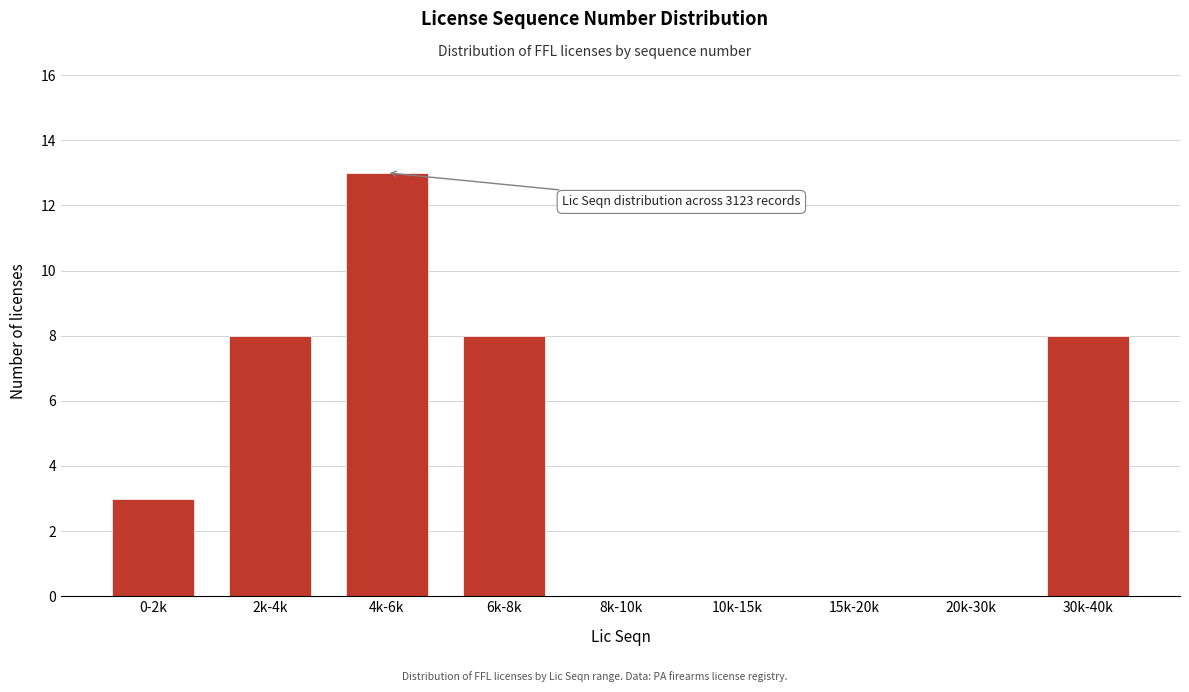

Reading right to left, what are all the values shown in this chart?

30k-40k=8	20k-30k=0	15k-20k=0	10k-15k=0	8k-10k=0	6k-8k=8	4k-6k=13	2k-4k=8	0-2k=3